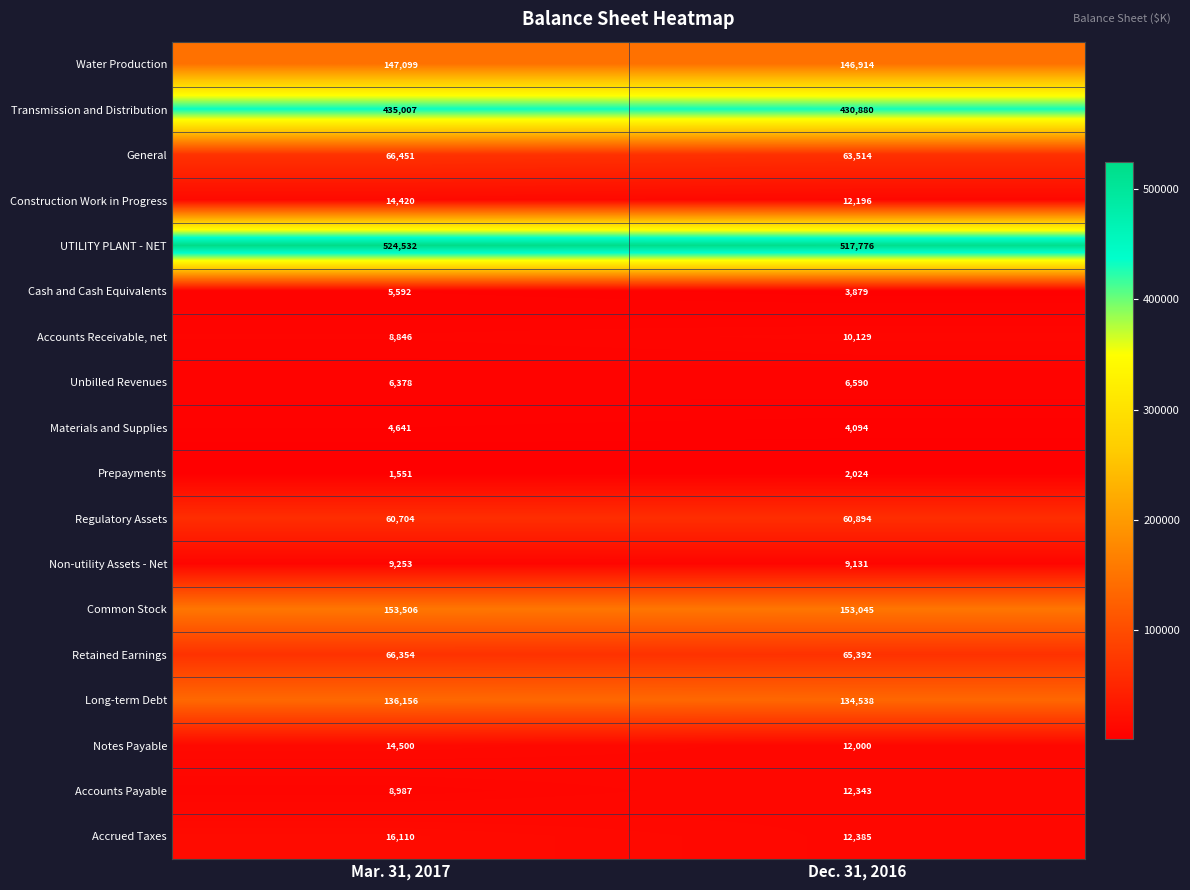

What is the average value of the Accounts Payable series?

10665